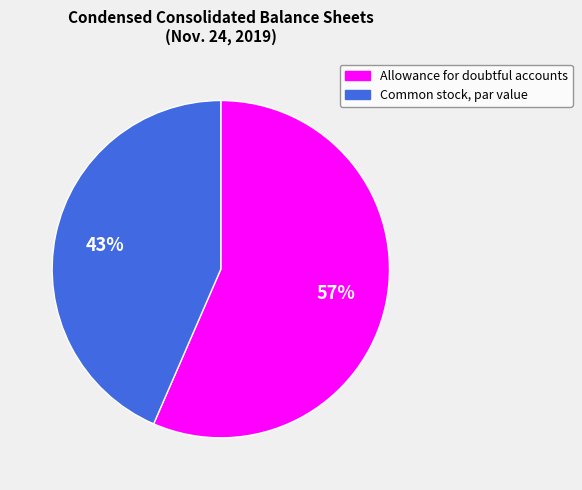

Count the number of slices in the pie.

2